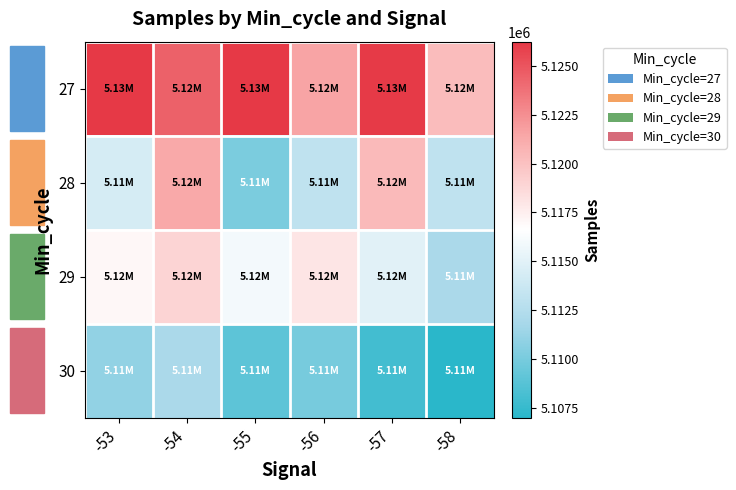

Which label corresponds to the smallest value in the chart?

-58